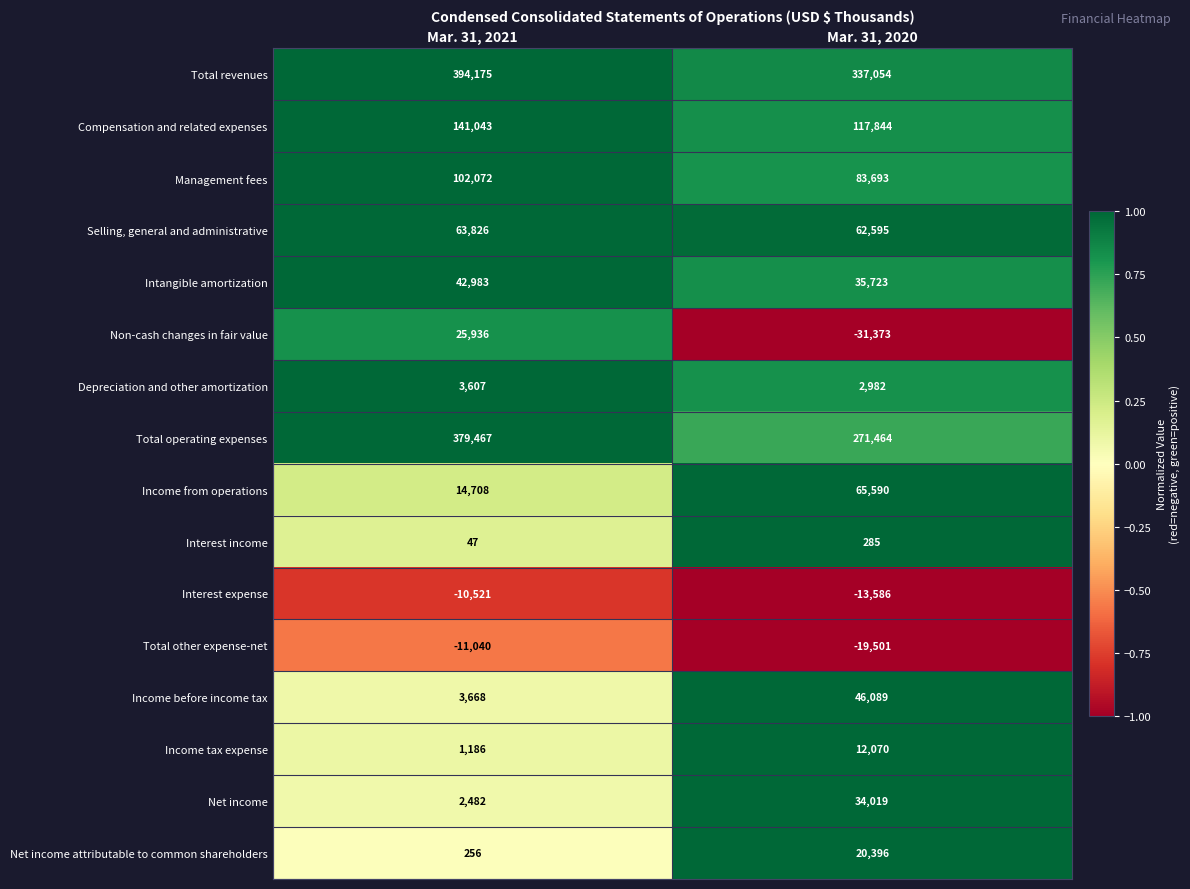

Which label corresponds to the largest value in the chart?

Mar. 31, 2021